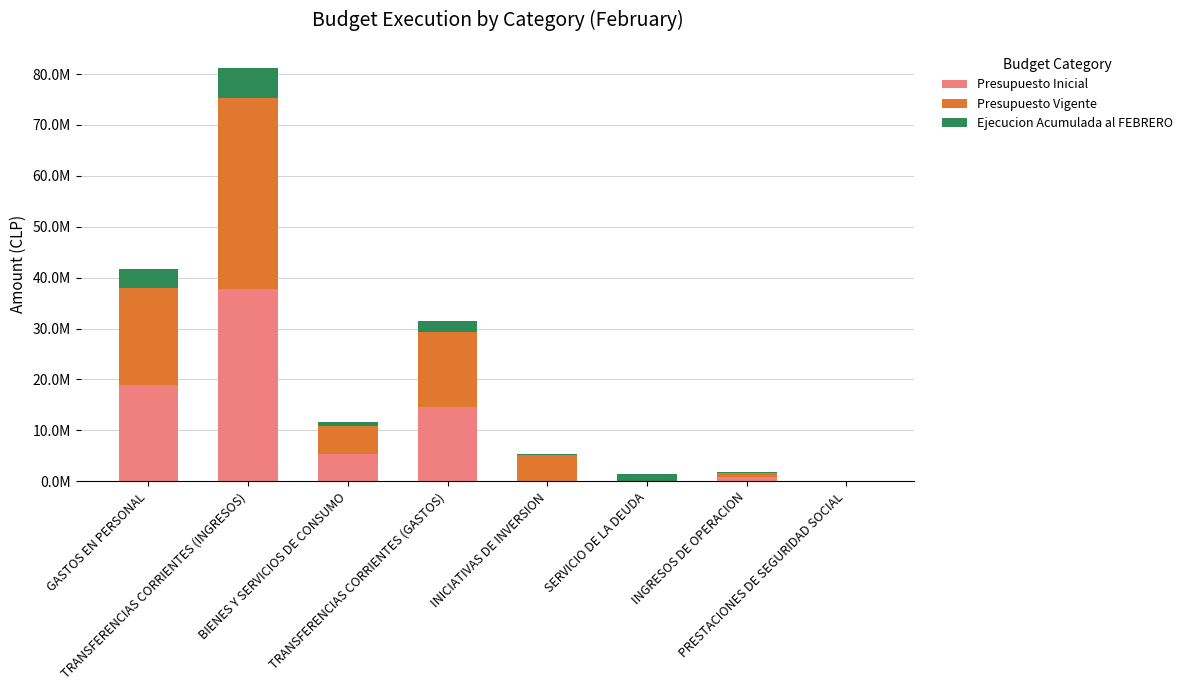

Is it true that Ejecucion Acumulada al FEBRERO equals 899526 at BIENES Y SERVICIOS DE CONSUMO?

True